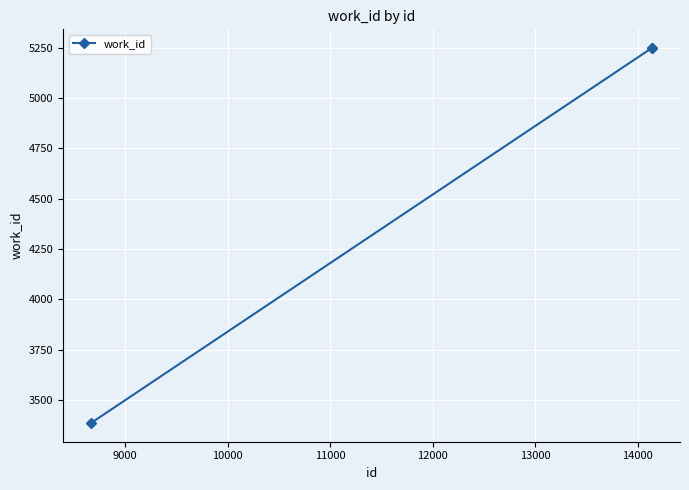

What is the value of the 3rd point from the left?

5248